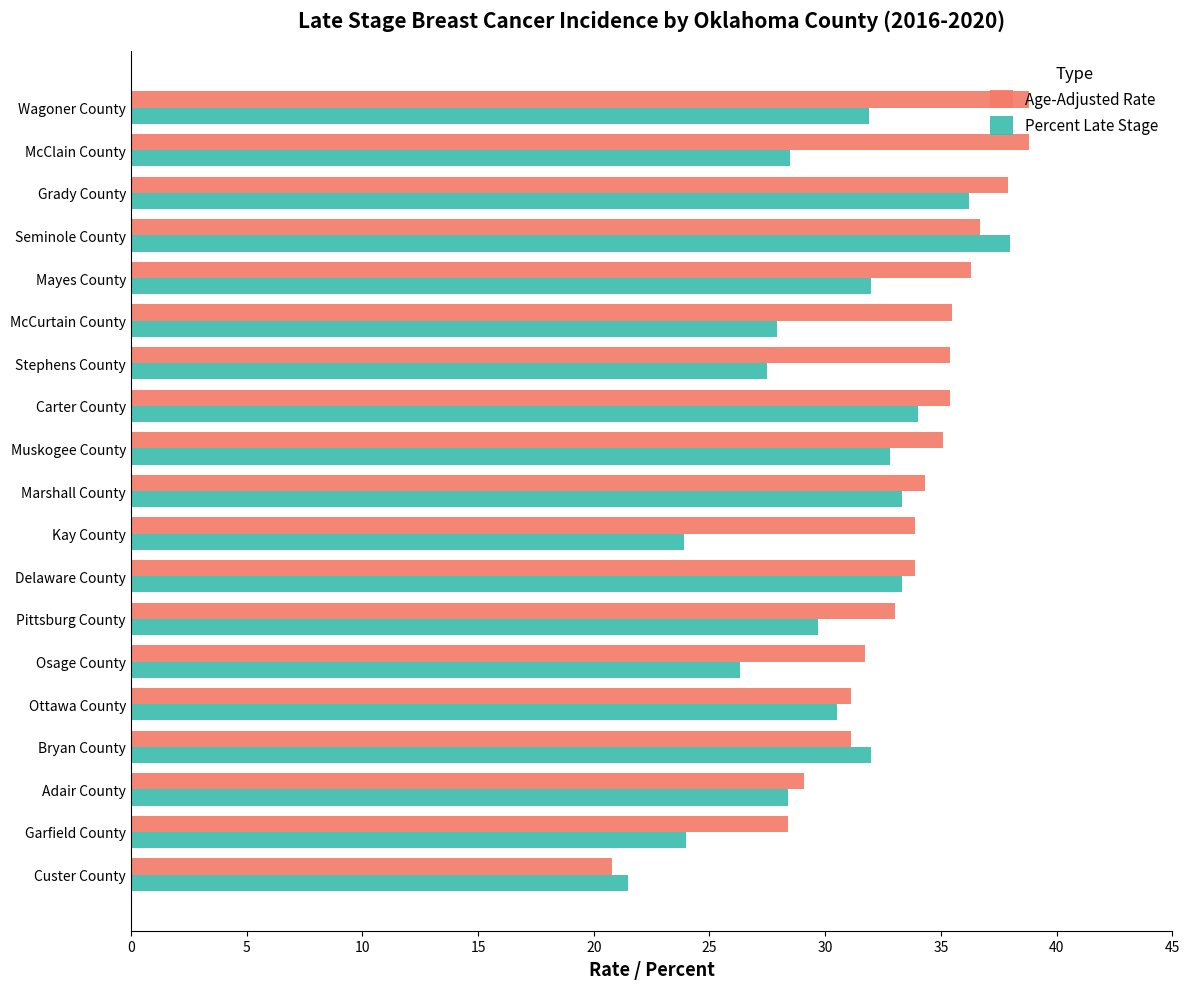

Which category has the lowest value across all series?

Custer County